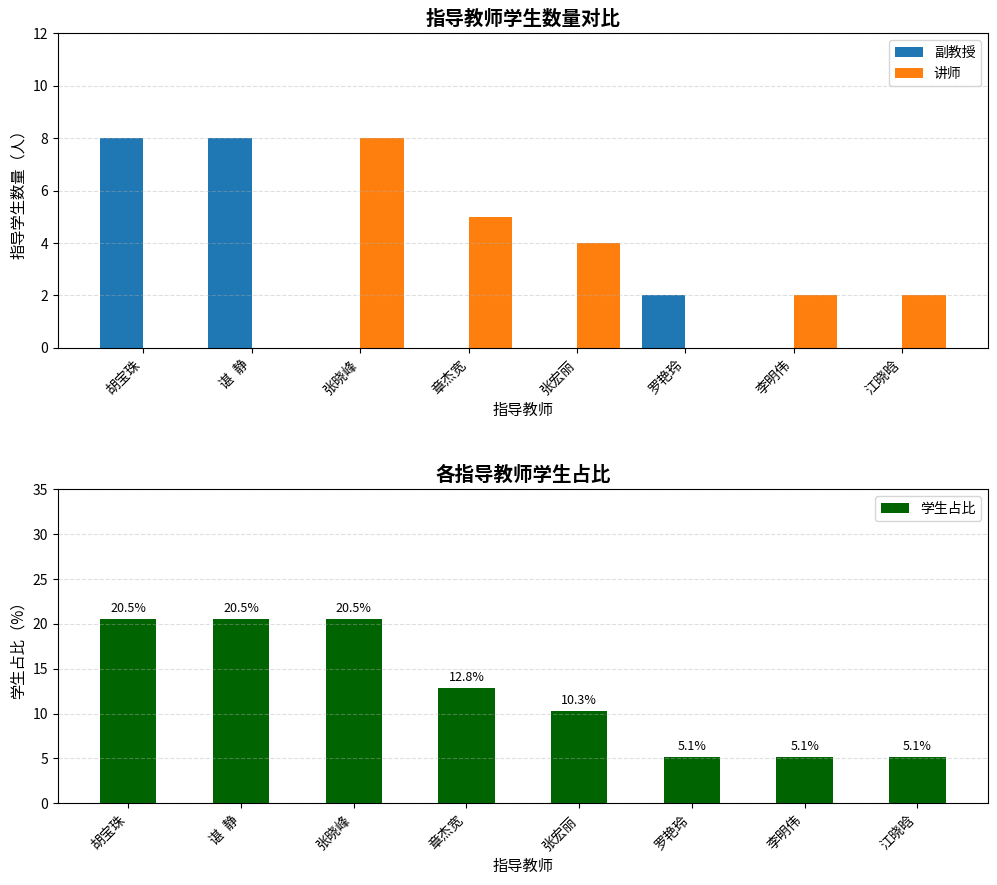

Which category has the highest value in the 学生占比 series?

胡宝珠